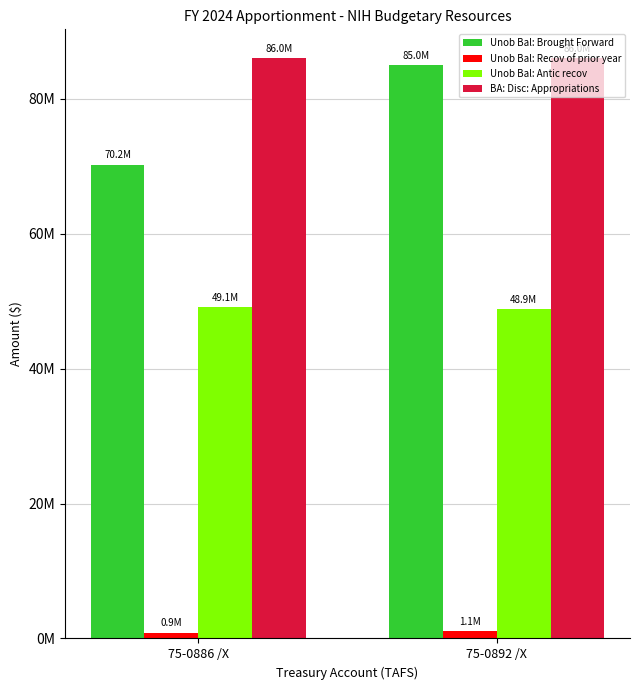

Does the chart contain stacked bars?

No